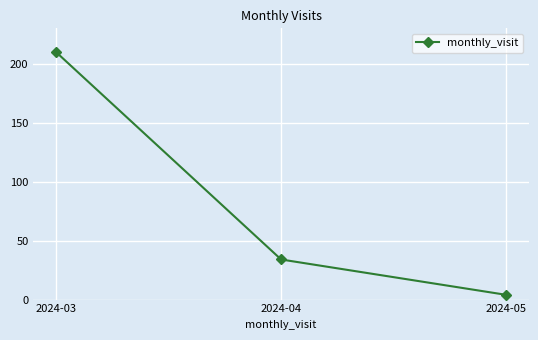

What is the minimum value shown in the chart?

4